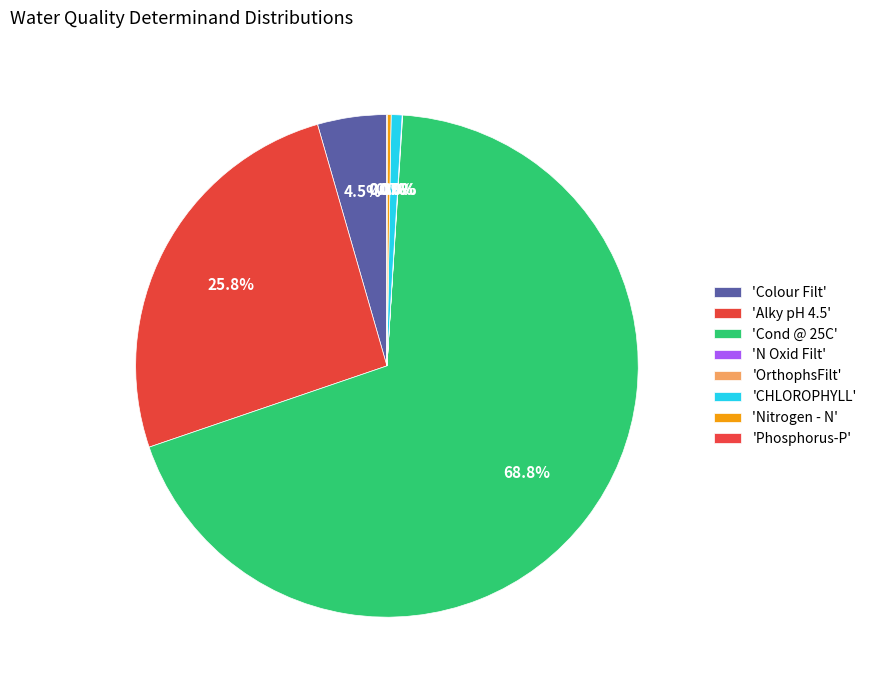

To the nearest percent, what is the average slice percentage?

12%